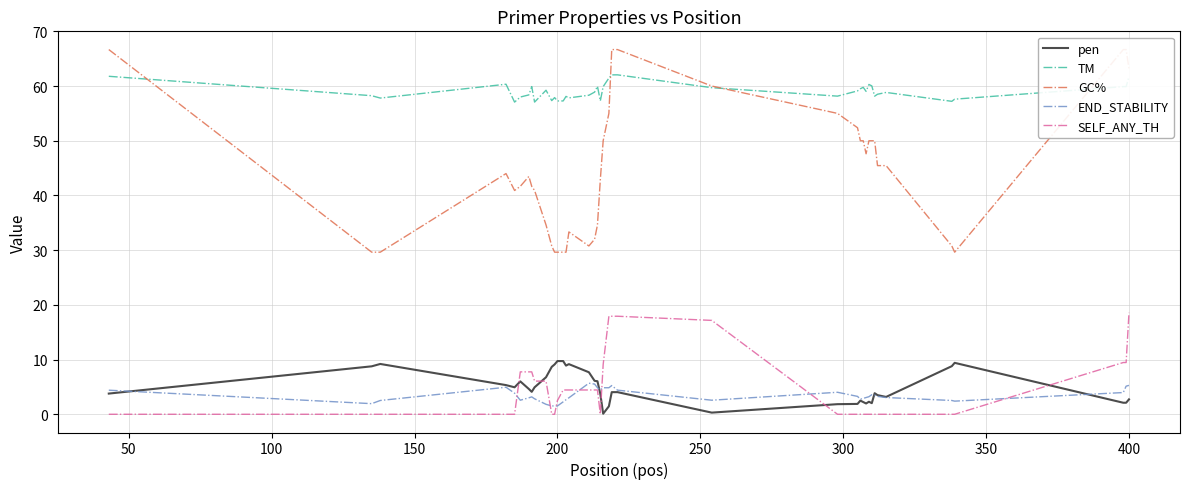

True or false: pen and TM intersect in this chart.

False